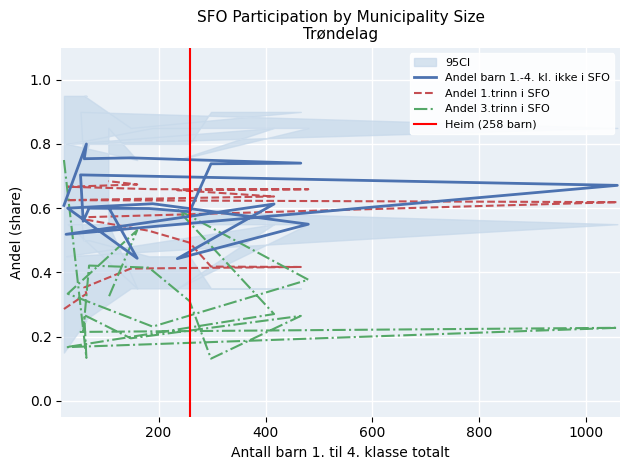

Count the number of categories in the chart.

20